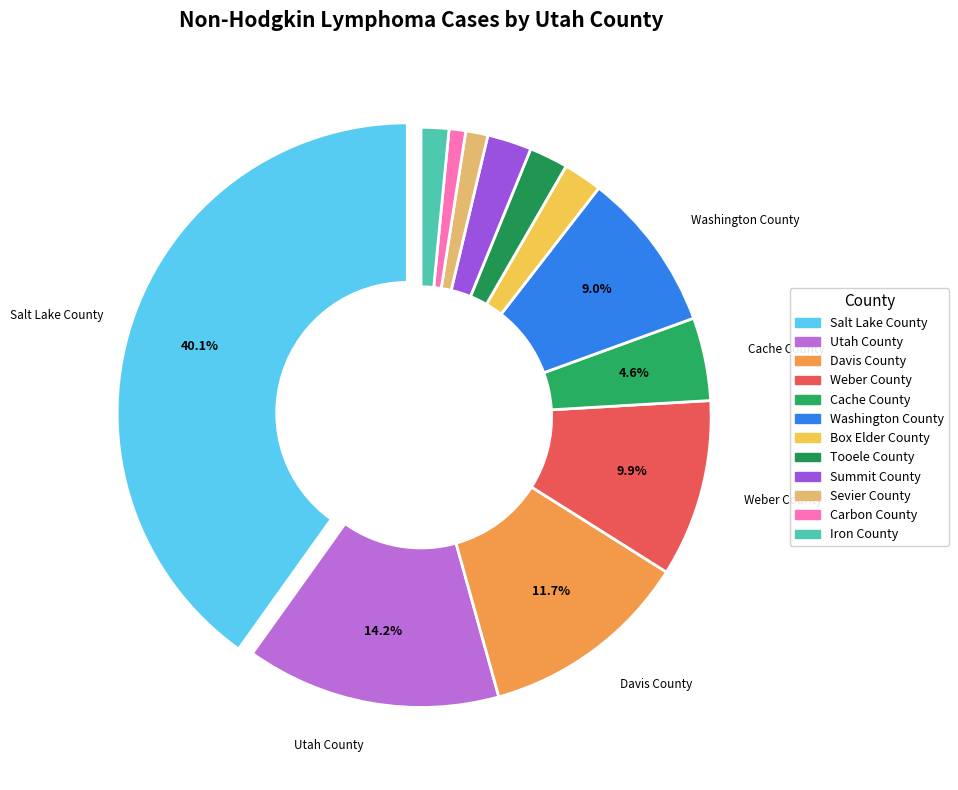

Between Davis County and Salt Lake County, which is larger?

Salt Lake County